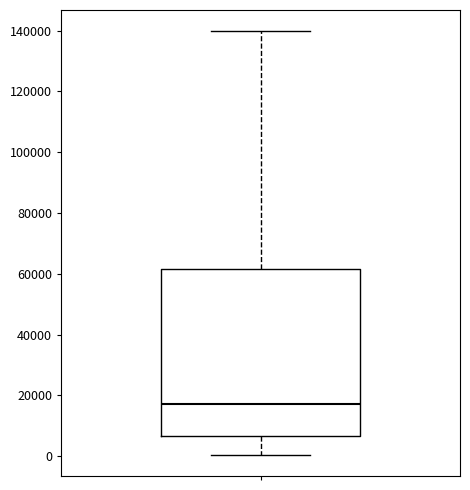

Where does the median line of the box sit on the y-axis? The values are not printed on the chart, so give them approximately, as read against the axis.

18000